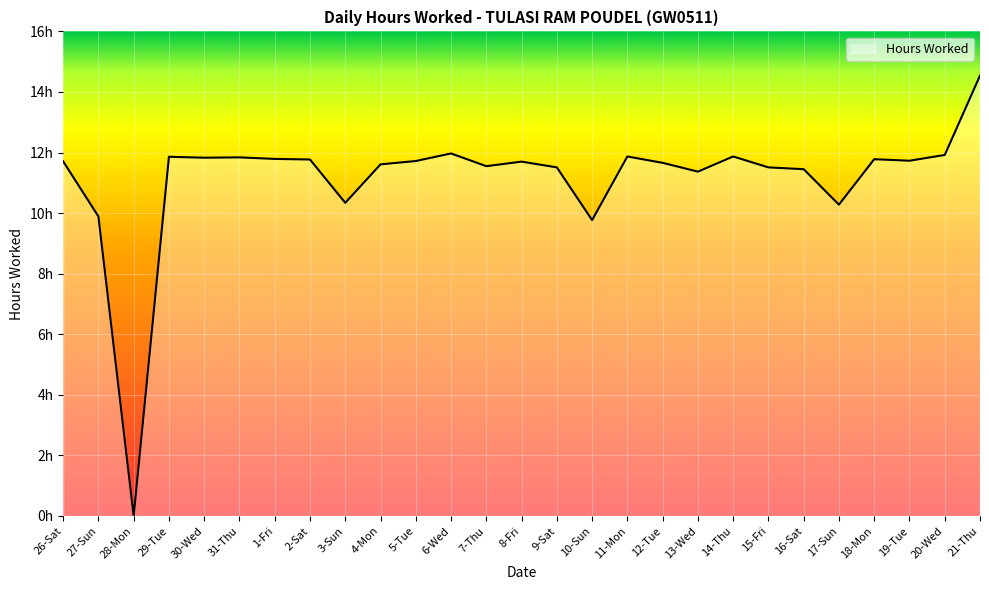

Between 21-Thu and 4-Mon, which is larger?

21-Thu